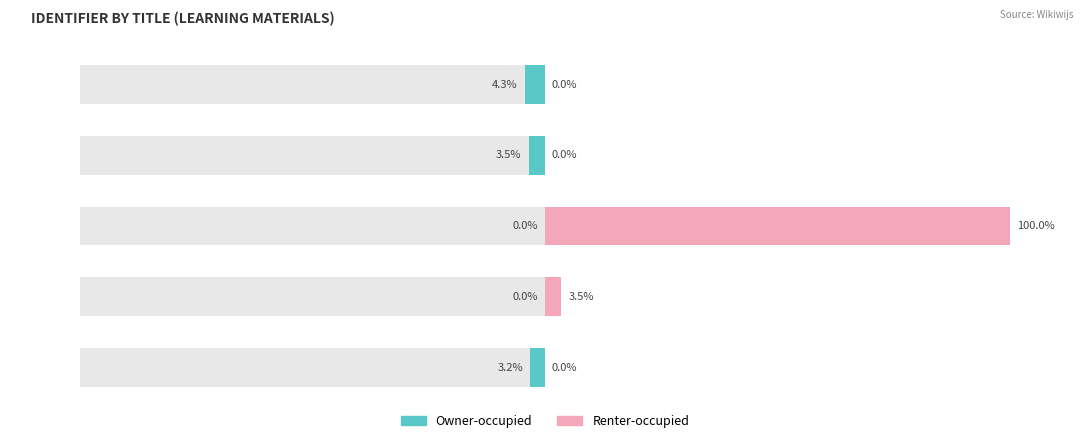

What is the difference between the second highest and minimum values in the Owner-occupied series?

3.5